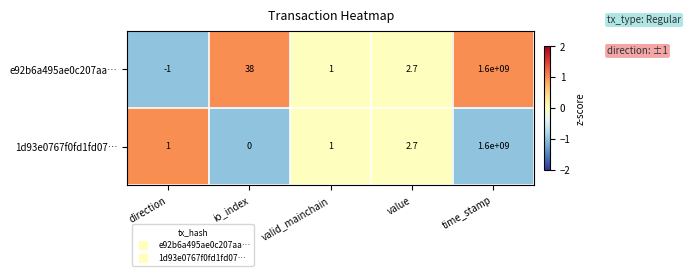

Which series has the widest spread of values?

e92b6a495ae0c207aa…